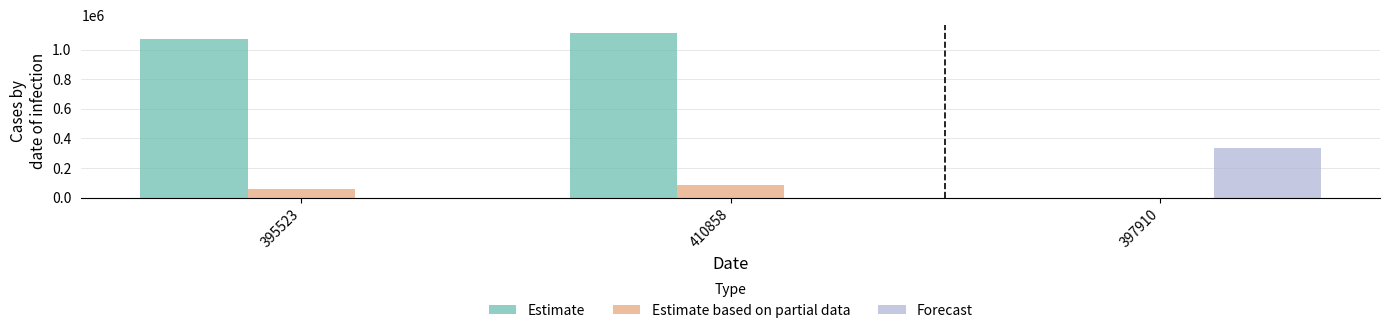

True or false: Estimate based on partial data has a value of 50682 at 397910.

False